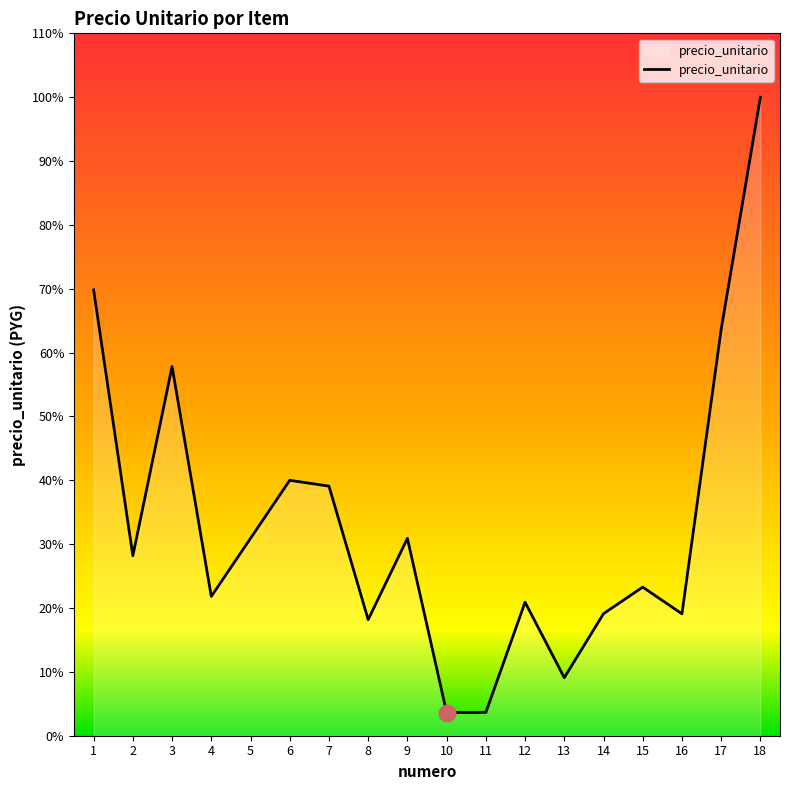

Where is the data nearest to the value 19950?

3